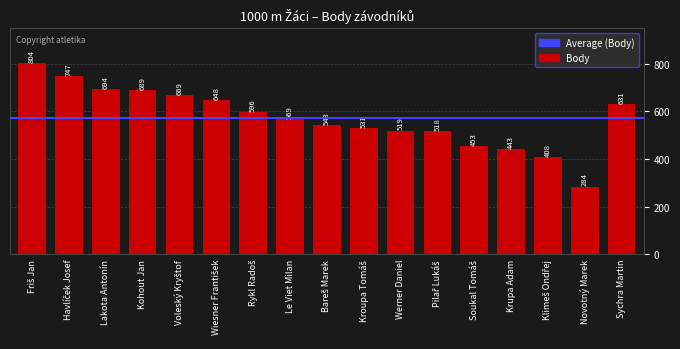

Between Kohout Jan and Le Viet Milan, which is larger?

Kohout Jan